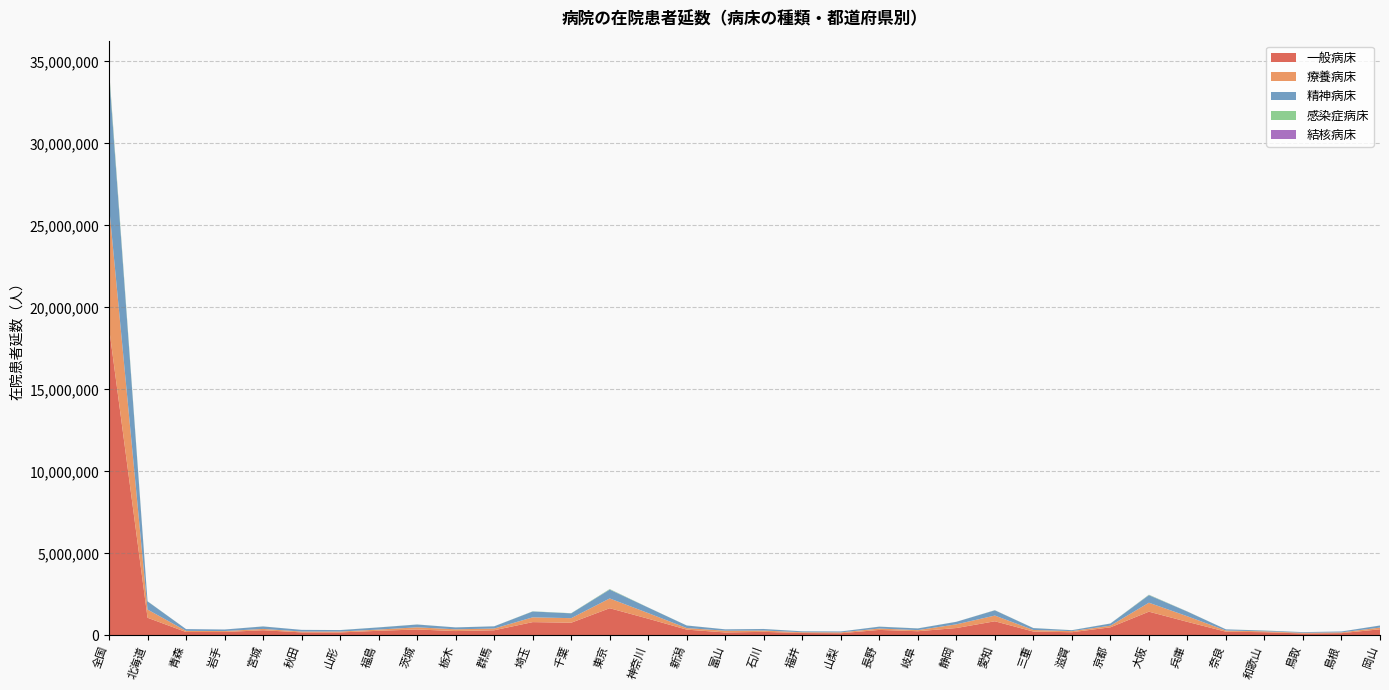

Reading left to right, list all the values displayed in this chart.

一般病床: 全国=18767686	北海道=1069849	青森=199677	岩手=200781	宮城=307115	秋田=177436	山形=173534	福島=274603	茨城=354000	栃木=257559	群馬=305872	埼玉=802902	千葉=765936	東京=1650640	神奈川=1010593	新潟=344875	富山=173224	石川=208590	福井=138673	山梨=124729	長野=327630	岐阜=247870	静岡=441913	愛知=854013	三重=227866	滋賀=187070	京都=485415	大阪=1440323	兵庫=818053	奈良=218145	和歌山=188626	鳥取=109705	島根=129701	岡山=367138
療養病床: 全国=7414795	北海道=501438	青森=68990	岩手=56684	宮城=80255	秋田=51885	山形=54141	福島=74189	茨城=131501	栃木=105956	群馬=104964	埼玉=291437	千葉=278058	東京=595300	神奈川=341525	新潟=94355	富山=105260	石川=80499	福井=47147	山梨=52707	長野=83440	岐阜=67513	静岡=225565	愛知=348560	三重=95193	滋賀=66433	京都=100061	大阪=545856	兵庫=339185	奈良=69887	和歌山=53344	鳥取=41151	島根=46663	岡山=101878
精神病床: 全国=8118462	北海道=496148	青森=107835	岩手=94391	宮城=150809	秋田=100654	山形=89554	福島=130629	茨城=170177	栃木=116282	群馬=134740	埼玉=356140	千葉=294359	東京=539293	神奈川=337814	新潟=156965	富山=83527	石川=93255	福井=54558	山梨=55042	長野=113595	岐阜=101726	静岡=153605	愛知=319648	三重=115207	滋賀=55930	京都=129990	大阪=459846	兵庫=284782	奈良=73042	和歌山=43465	鳥取=40692	島根=55628	岡山=125207
感染症病床: 全国=203295	北海道=9222	青森=584	岩手=595	宮城=3804	秋田=322	山形=2670	福島=3673	茨城=3830	栃木=1863	群馬=2811	埼玉=10710	千葉=9298	東京=29549	神奈川=6048	新潟=3311	富山=1347	石川=3005	福井=2575	山梨=875	長野=4476	岐阜=5115	静岡=2290	愛知=7579	三重=3445	滋賀=3345	京都=4104	大阪=23417	兵庫=8109	奈良=1361	和歌山=6788	鳥取=1560	島根=498	岡山=3425
結核病床: 全国=34667	北海道=656	青森=269	岩手=302	宮城=386	秋田=207	山形=0	福島=409	茨城=544	栃木=433	群馬=494	埼玉=1025	千葉=707	東京=4672	神奈川=1394	新潟=0	富山=223	石川=345	福井=53	山梨=95	長野=250	岐阜=532	静岡=660	愛知=2120	三重=280	滋賀=308	京都=620	大阪=5316	兵庫=2501	奈良=540	和歌山=202	鳥取=53	島根=99	岡山=1089